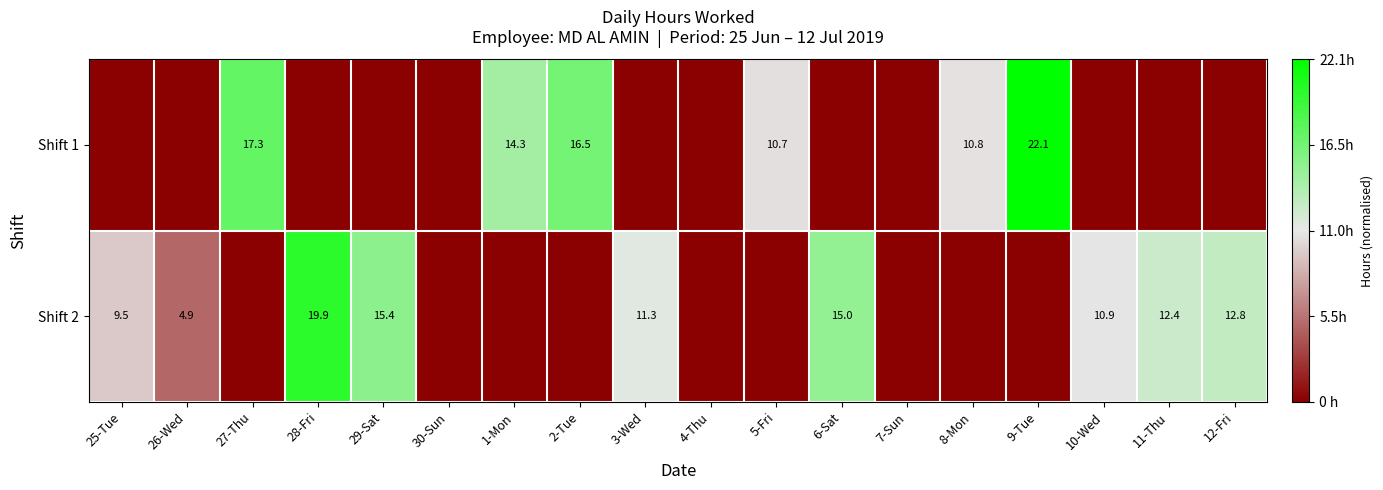

True or false: Shift 2 has a value of 15.0 at 6-Sat.

True